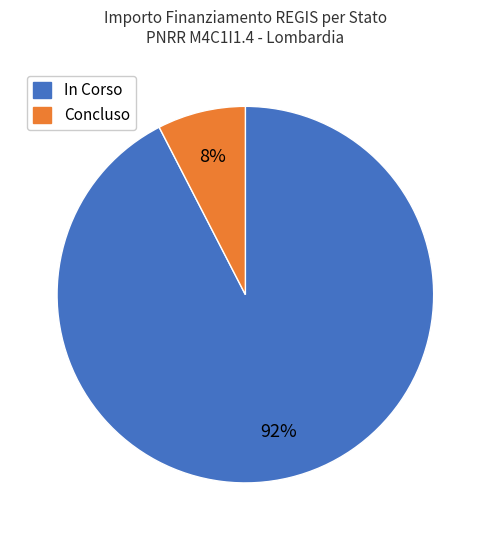

To the nearest percent, what is the average slice percentage?

50%